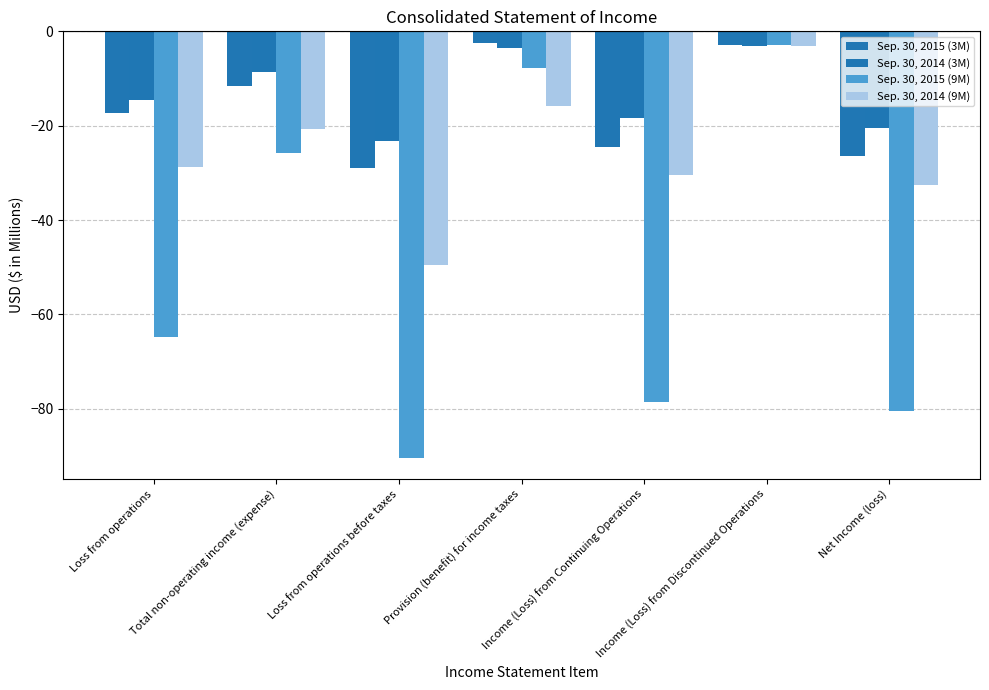

Reading right to left, transcribe all the data shown in this chart.

Sep. 30, 2015 (3M): -26.5	-2.9	-24.6	-2.4	-29.0	-11.6	-17.4
Sep. 30, 2014 (3M): -20.4	-3.2	-18.3	-3.6	-23.3	-8.7	-14.6
Sep. 30, 2015 (9M): -80.5	-2.9	-78.6	-7.7	-90.4	-25.7	-64.7
Sep. 30, 2014 (9M): -32.5	-3.2	-30.4	-15.9	-49.5	-20.8	-28.7